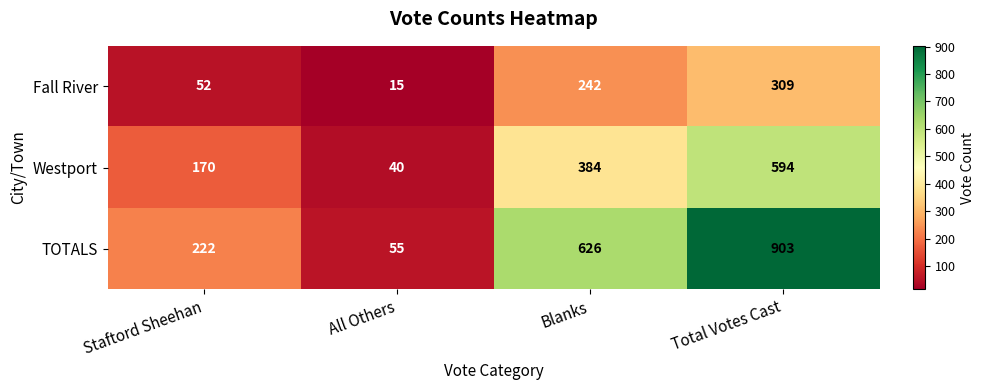

At how many categories does at least one series exceed 880?

1